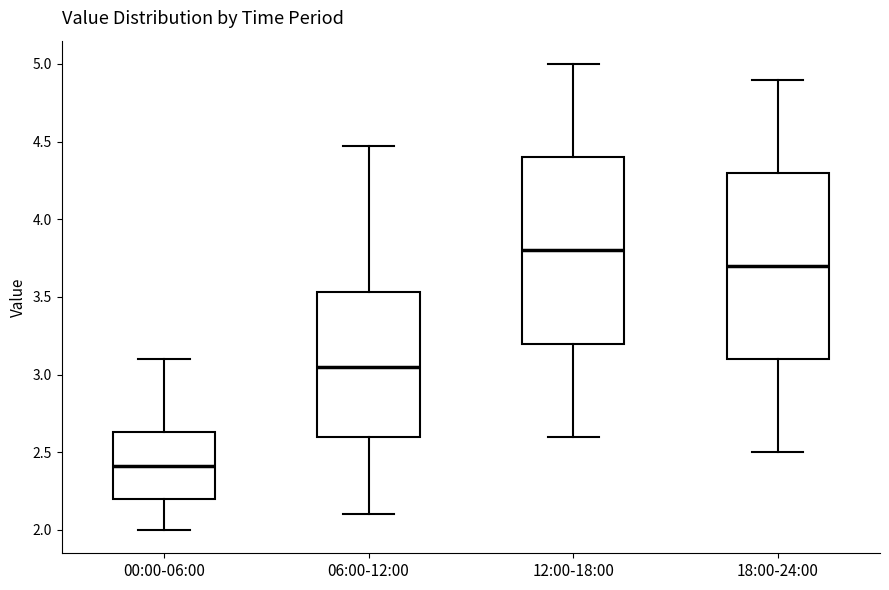

Reading left to right, transcribe this box plot: for each box, give where its median line is, the range the box spans, and where its two whiskers end, as read against the y-axis. The values are not printed on the chart, so give them approximately, as read against the axis.

00:00-06:00: median 2.40, box 2.20 to 2.65, whiskers 2.00 to 3.10
06:00-12:00: median 3.05, box 2.60 to 3.55, whiskers 2.10 to 4.45
12:00-18:00: median 3.80, box 3.20 to 4.40, whiskers 2.60 to 5.00
18:00-24:00: median 3.70, box 3.10 to 4.30, whiskers 2.50 to 4.90